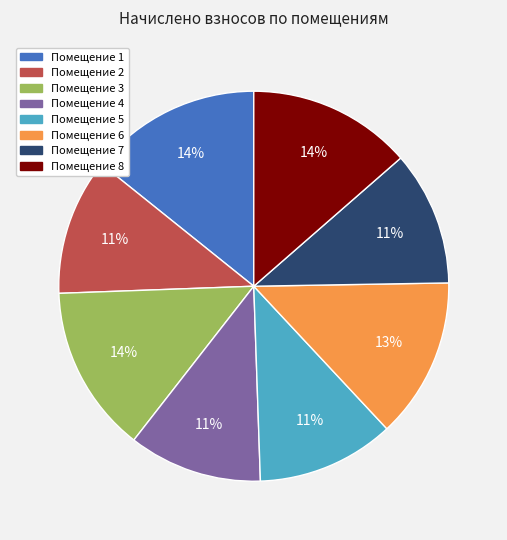

Does any single category account for the majority?

No